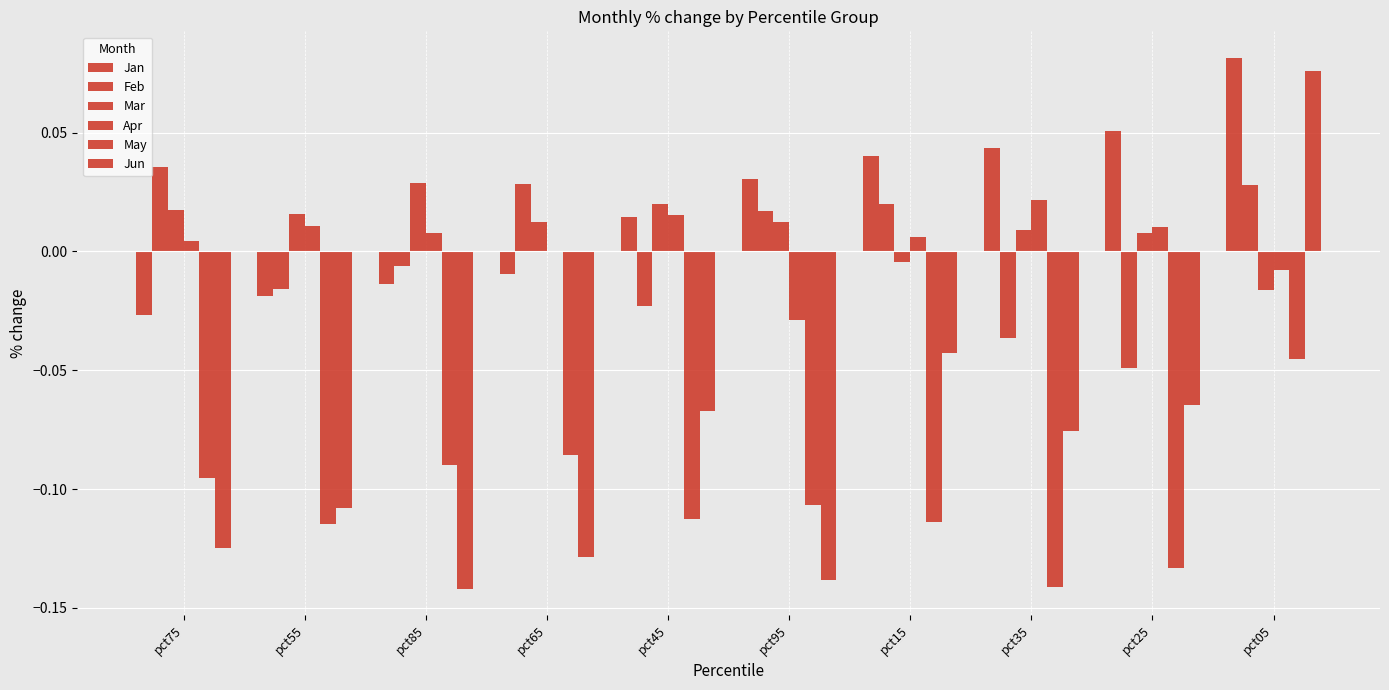

Rank the series at pct15 from highest to lowest value.

Jan, Feb, Apr, Mar, Jun, May